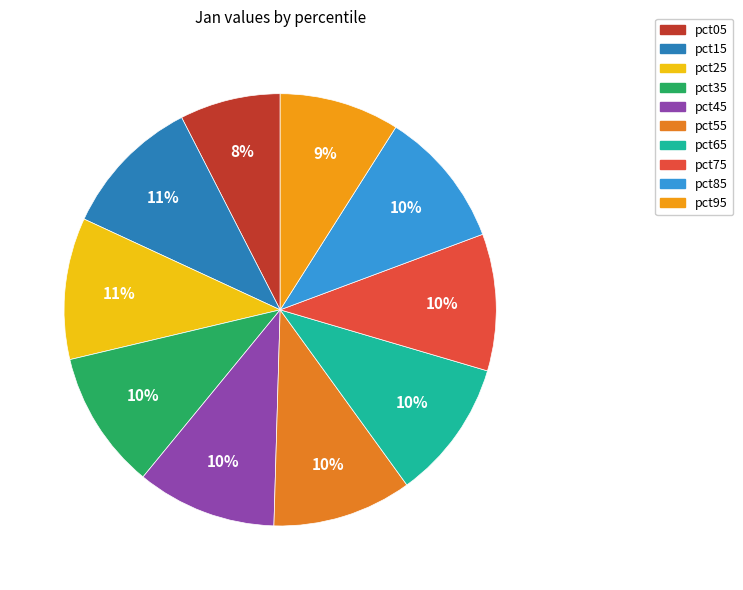

To the nearest percent, what portion does pct55 represent?

10%